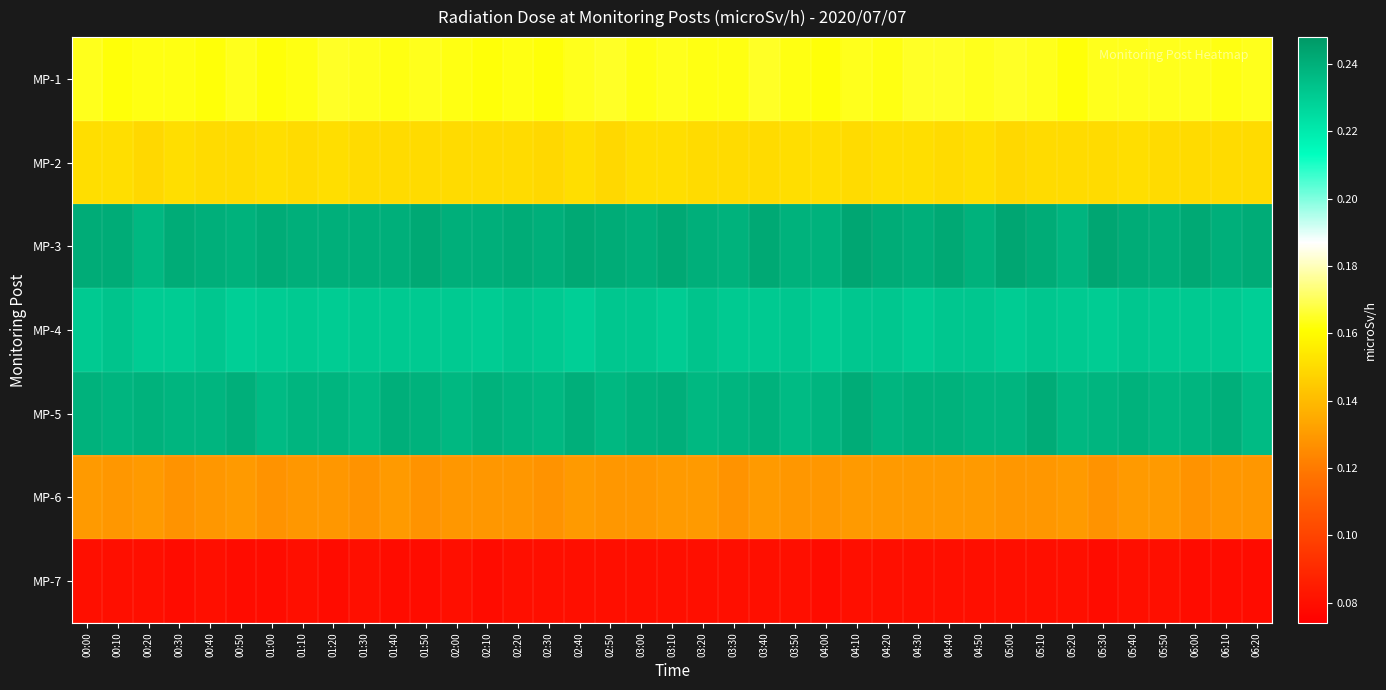

Count the number of data series in this chart.

7